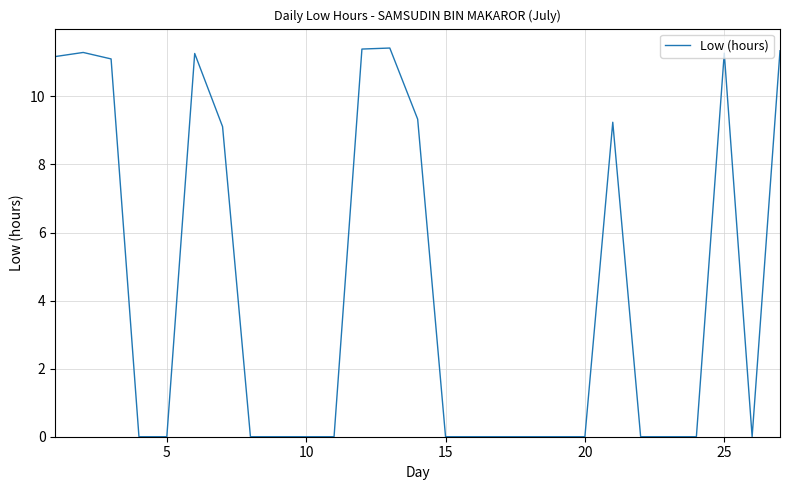

What is the difference between the maximum and minimum values?

11.4